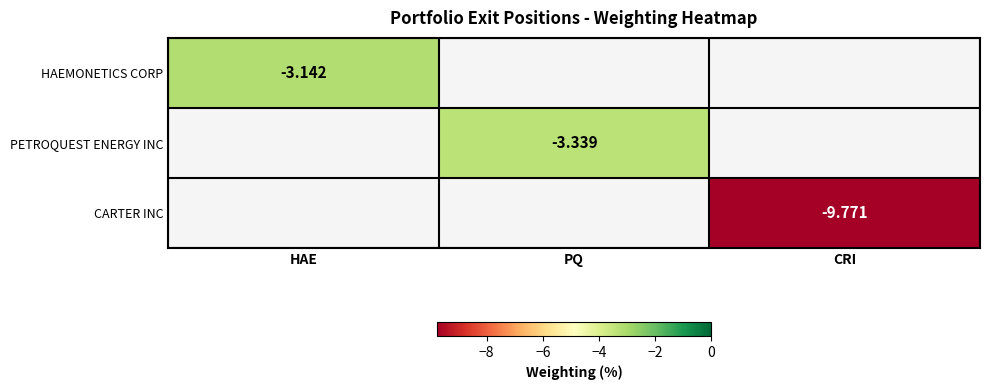

At how many categories does at least one series exceed -7?

2